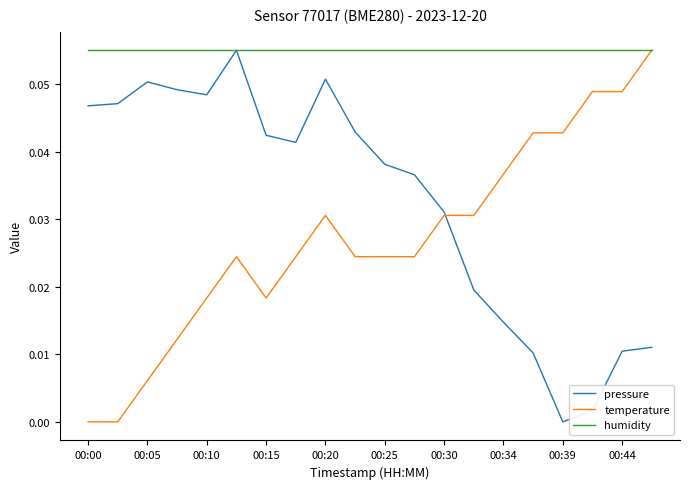

List the series in order of their overall mean, highest first.

humidity, pressure, temperature